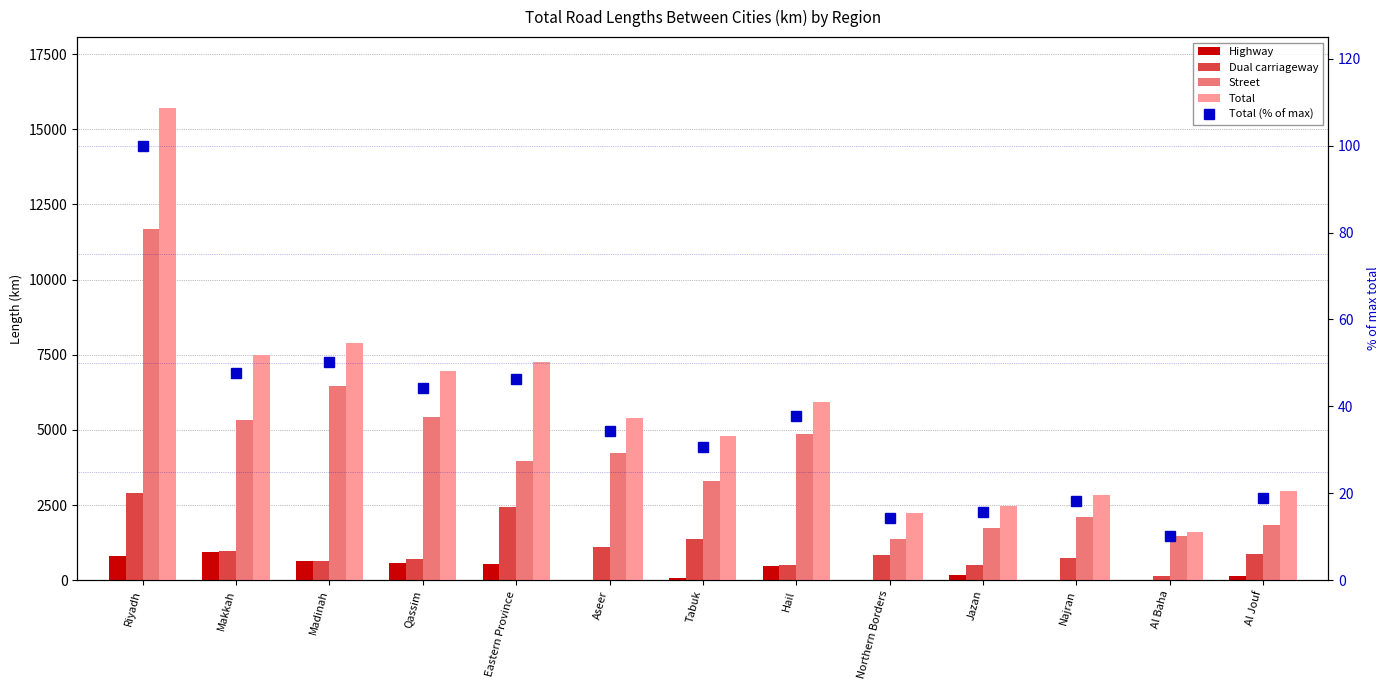

Which category has the highest value in the Street series?

Riyadh